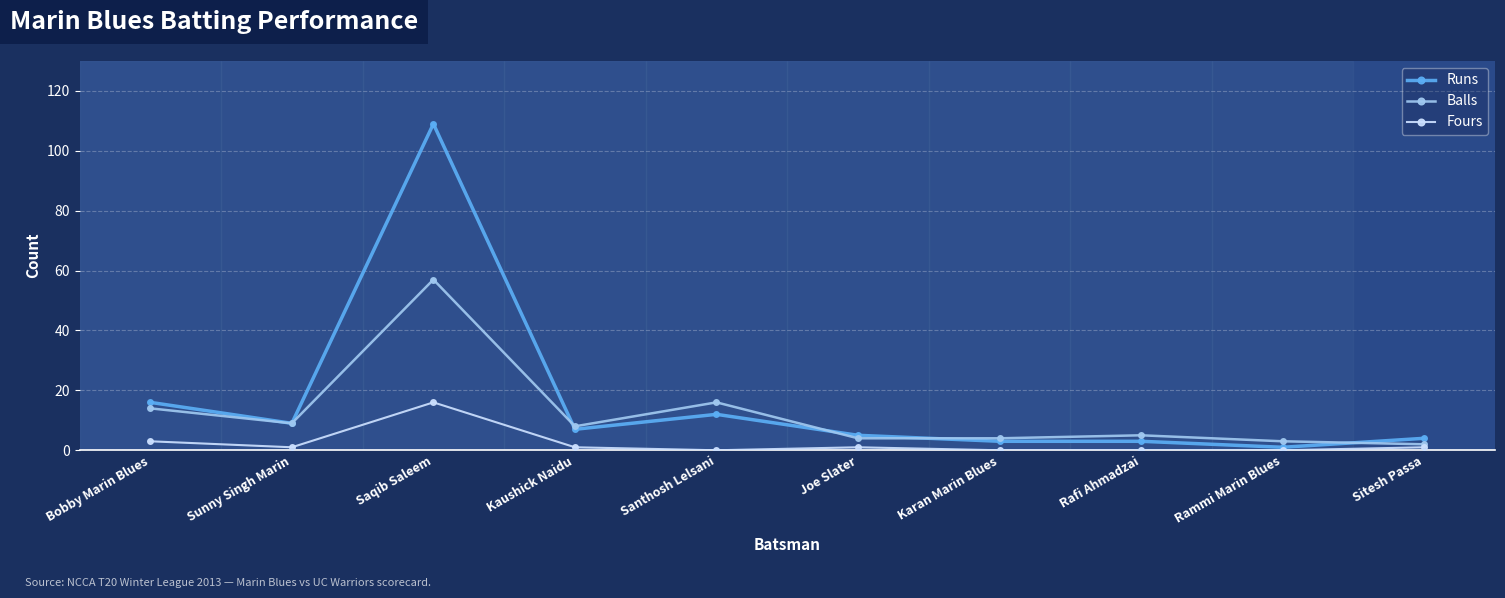

What is the label of the 4th point from the right?

Karan Marin Blues